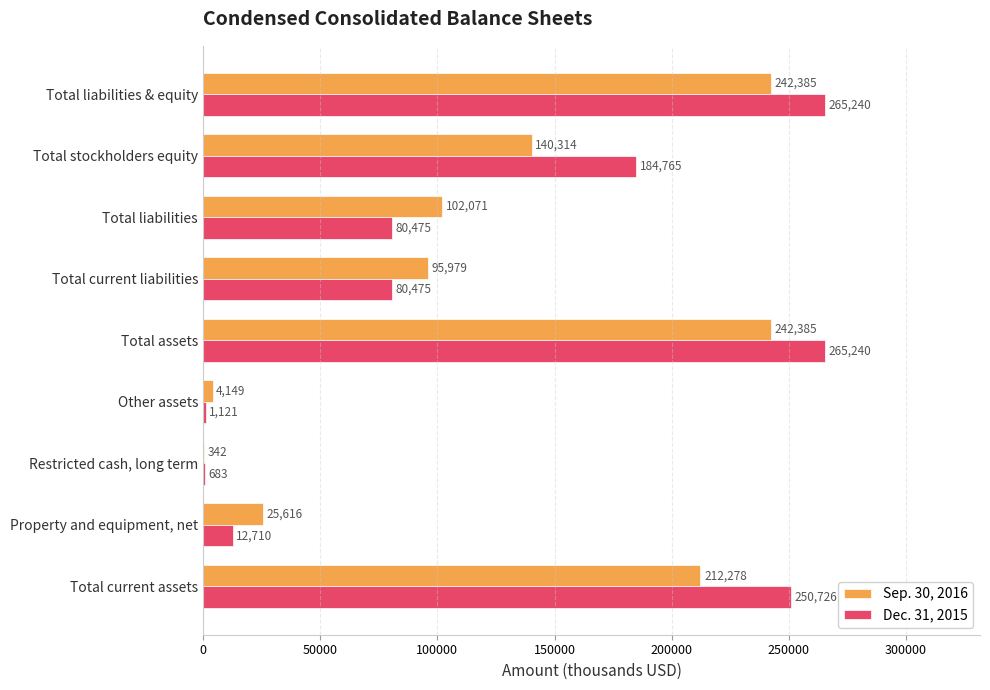

What is the sum of all Sep. 30, 2016 values?

1065519